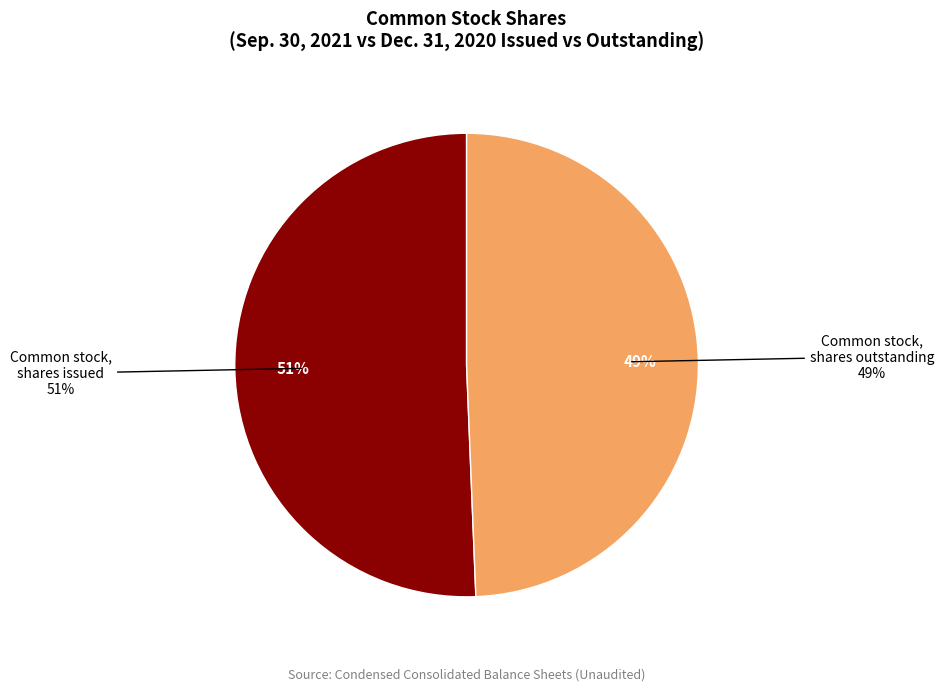

The Common stock, shares issued slice represents 51% of the pie. True or false?

True